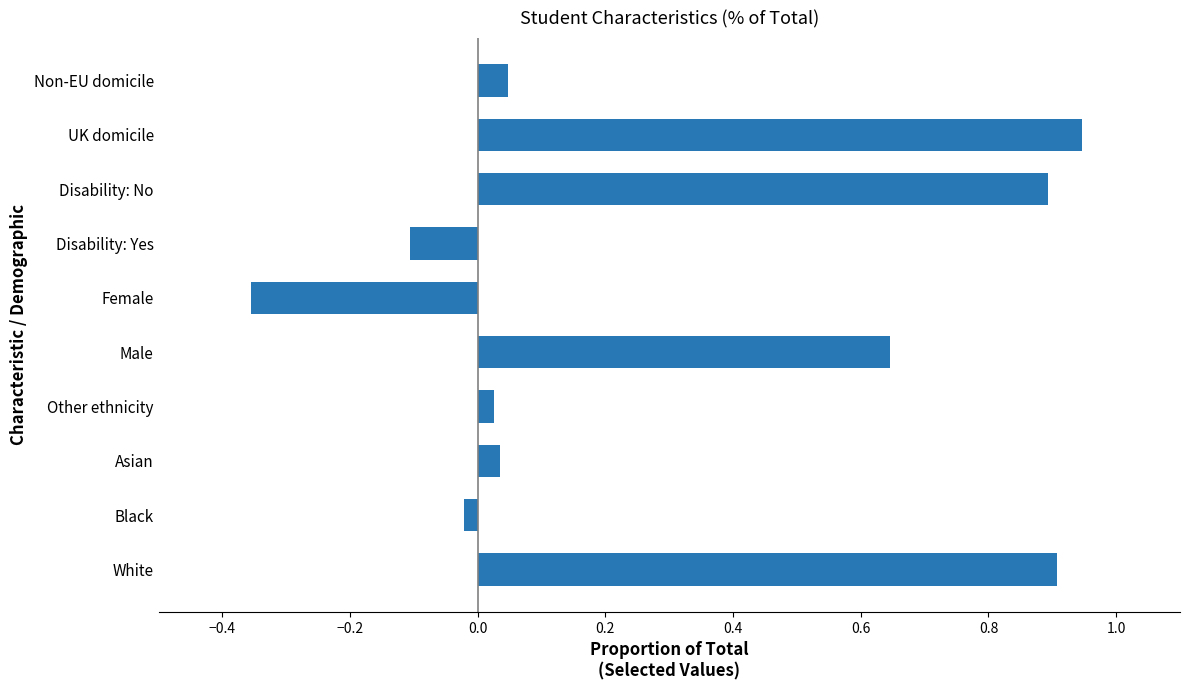

Which category has the lowest value across all series?

Female